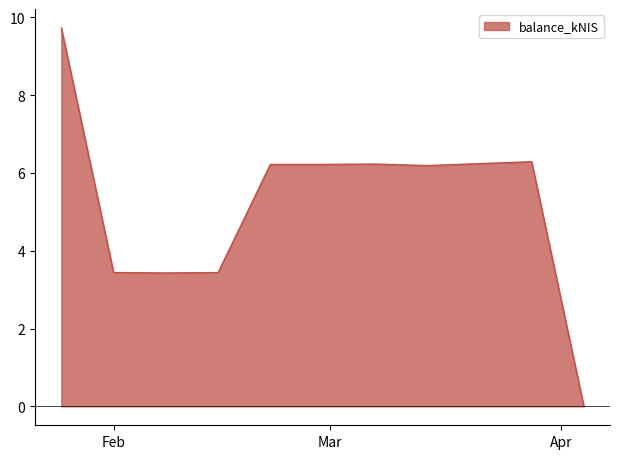

What is the greatest value displayed?

9.7